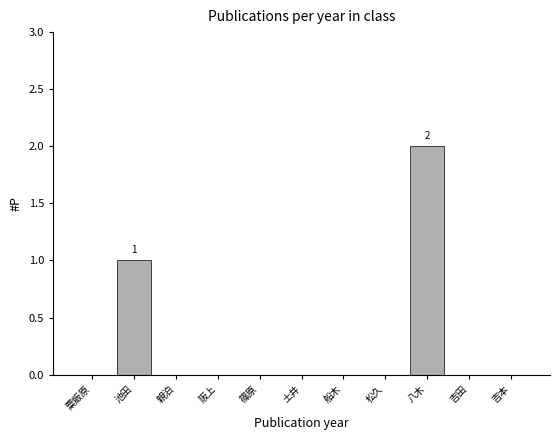

Are the bars horizontal?

No